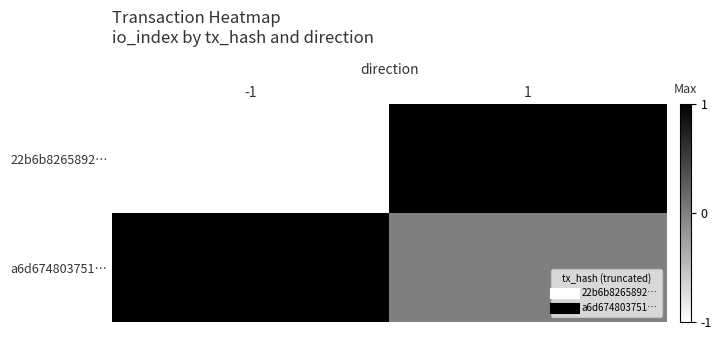

List the series in order of their peak value, lowest first.

22b6b8265892…, a6d674803751…